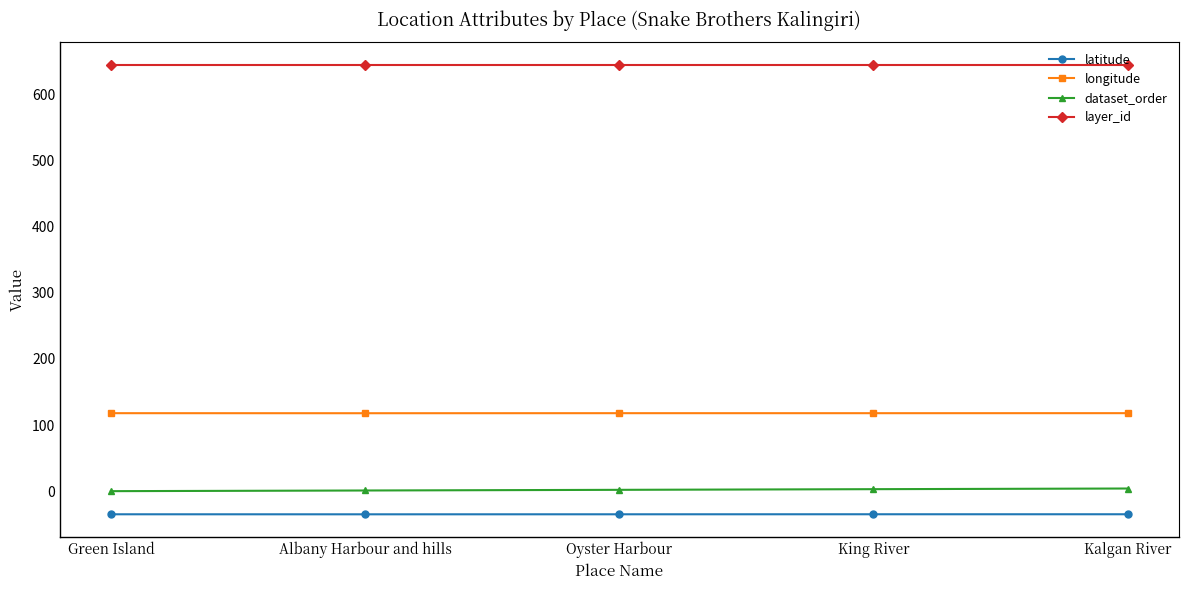

True or false: dataset_order has a value of 4.0 at Kalgan River.

True